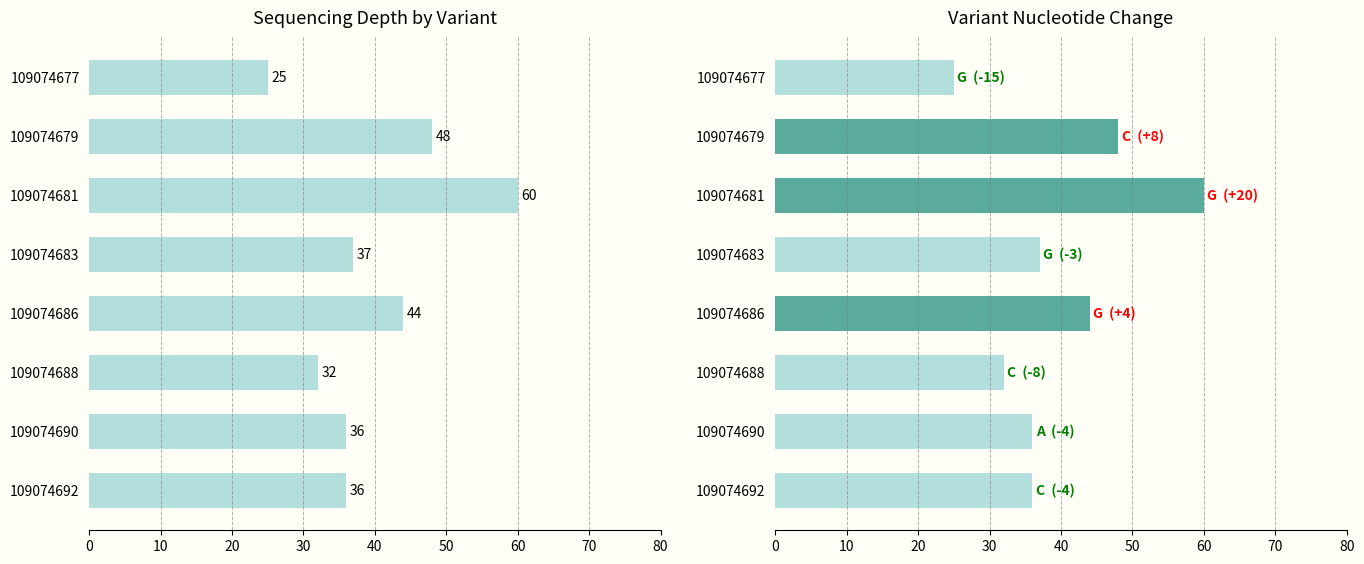

How many data points are less than 37?

4